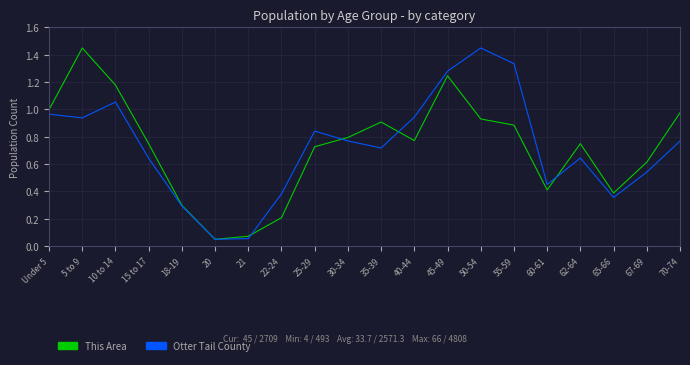

Which series changed the most between 20 and 45-49?

Otter Tail County